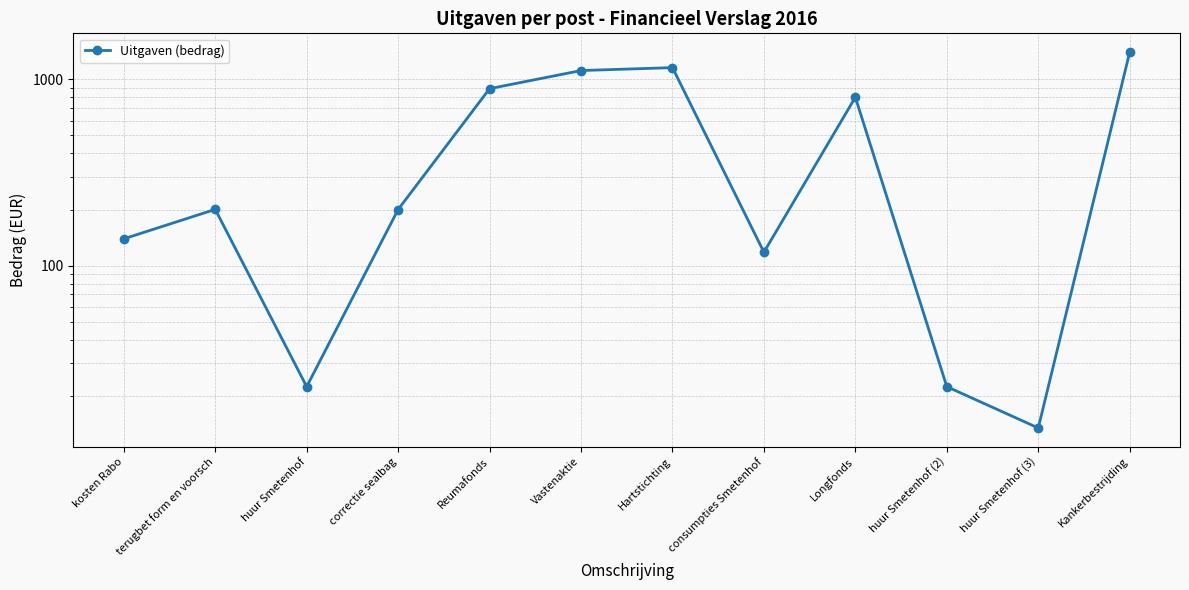

Is this an area chart (filled region under the line)?

No